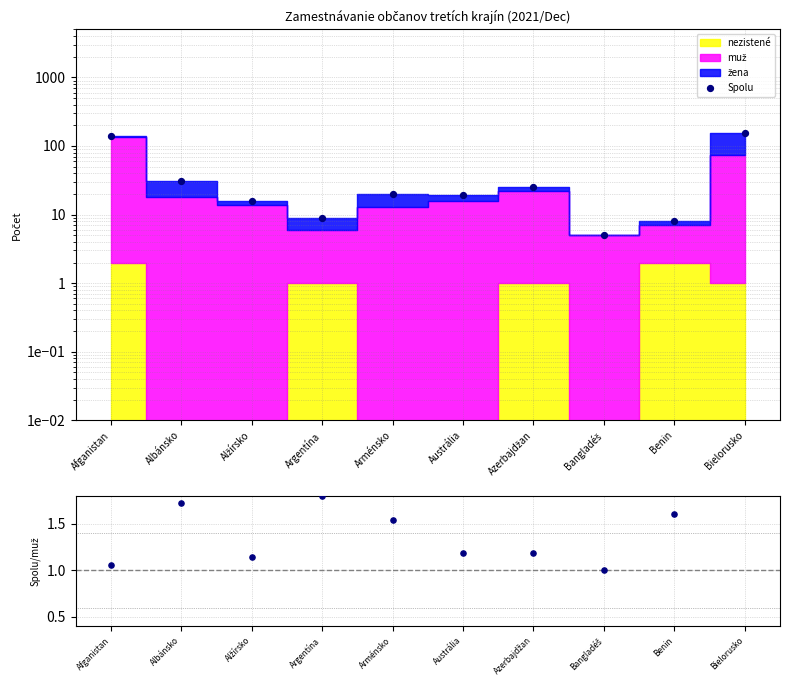

What is the total value across all series at Austrália?

20.2